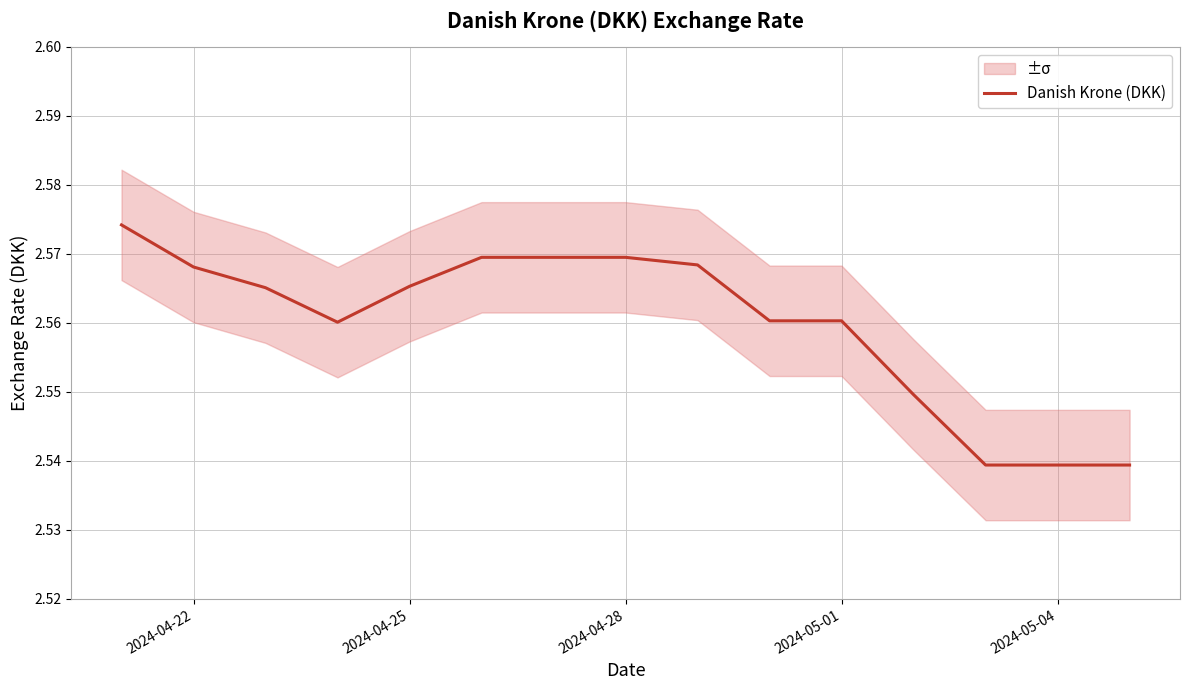

How many interior local valleys (lower than both neighbors) does the data have?

1